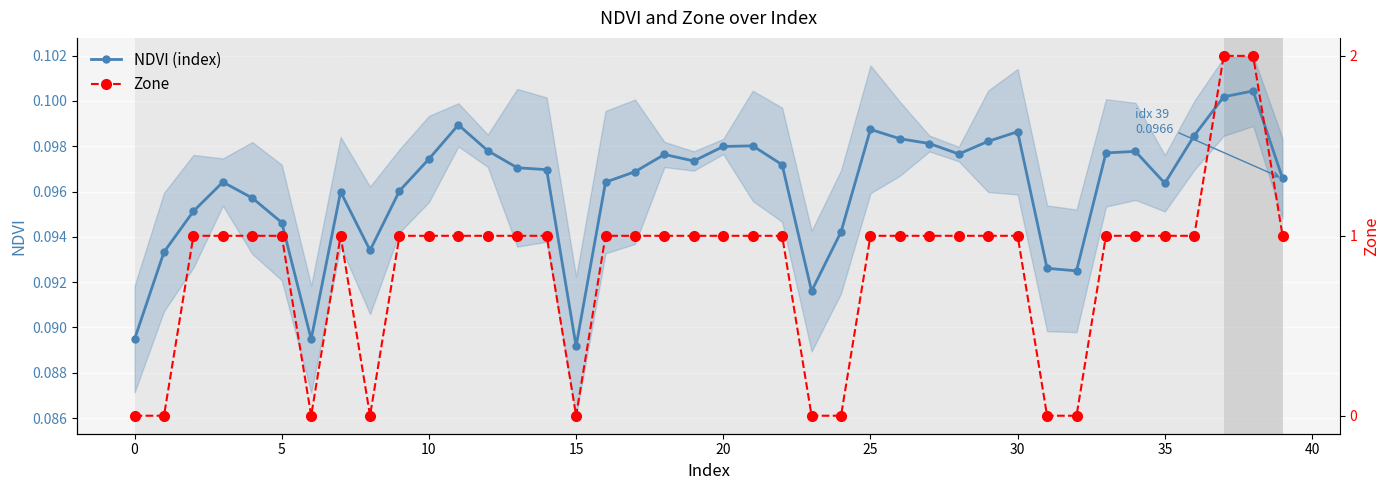

Is the value of NDVI (index) at 20 greater than the value of Zone at 0?

Yes